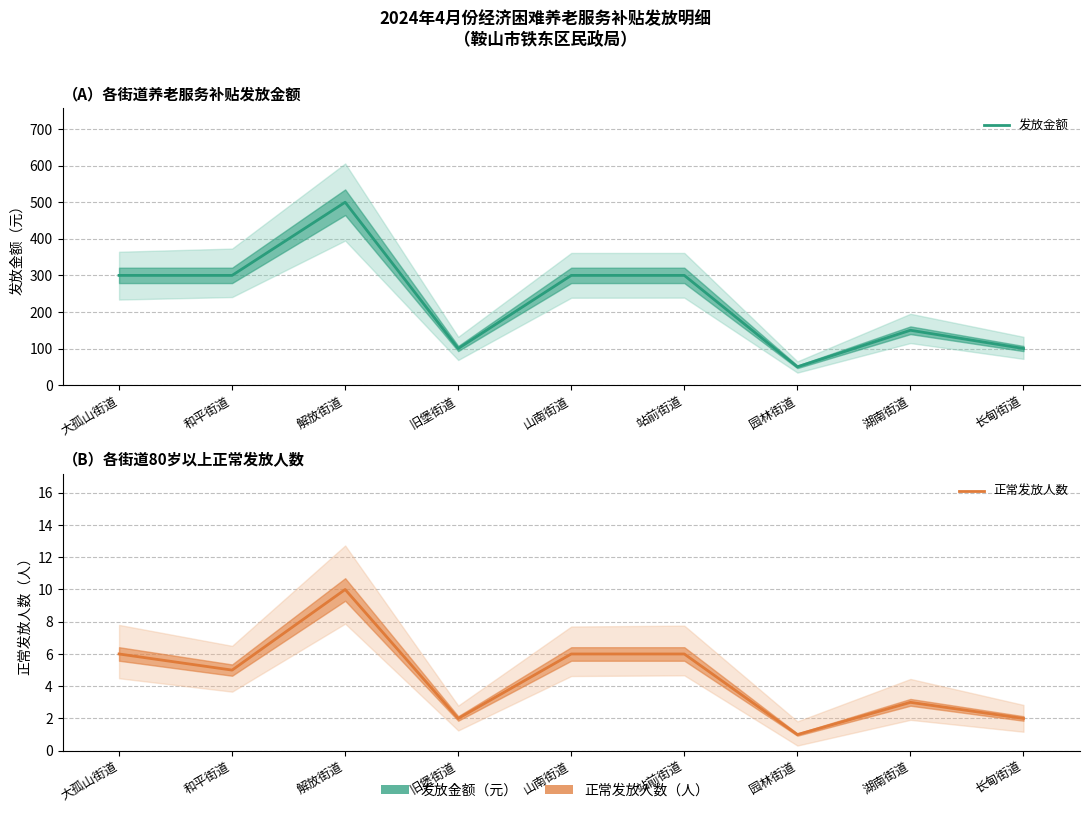

What is the spread (max minus min) of values at 山南街道?

294